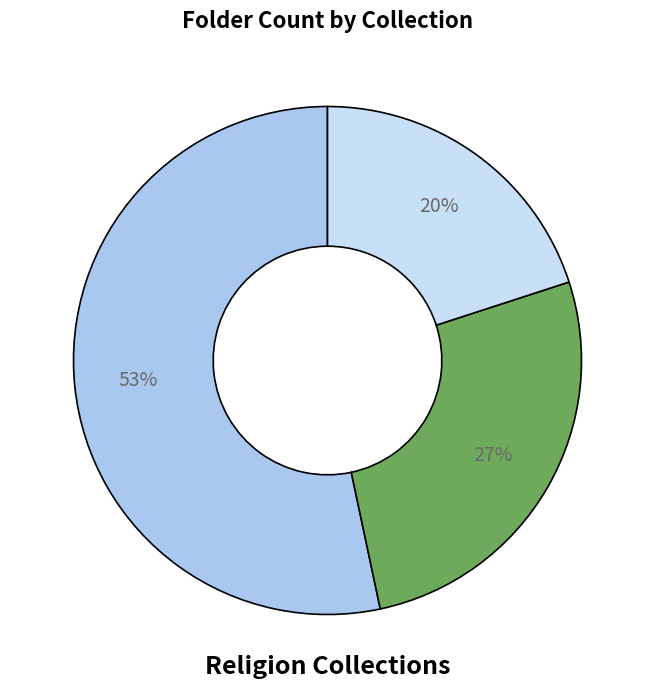

To the nearest percent, what is the average slice percentage?

33%